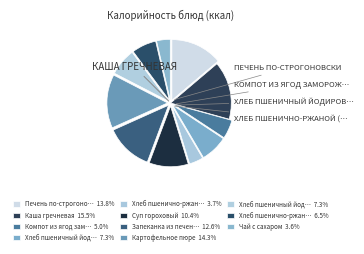

Which category has the smallest portion of the pie?

Чай с сахаром